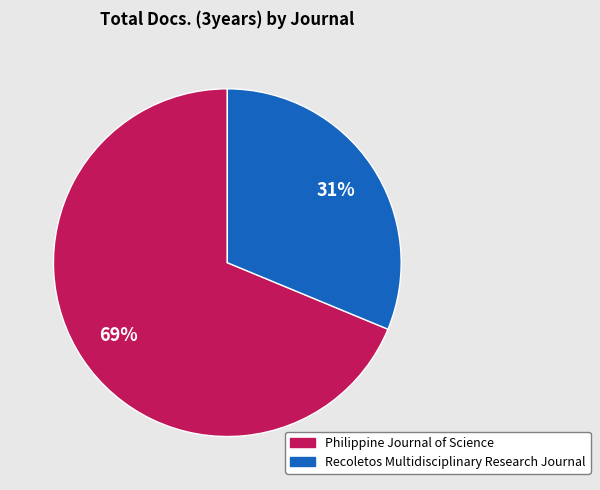

To the nearest percent, what percentage of the pie is Recoletos Multidisciplinary Research Journal?

31%